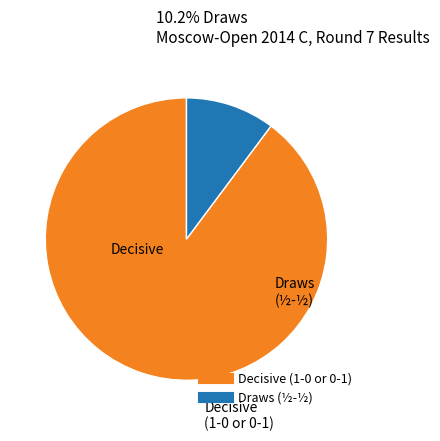

Is there a majority slice in this chart?

Yes